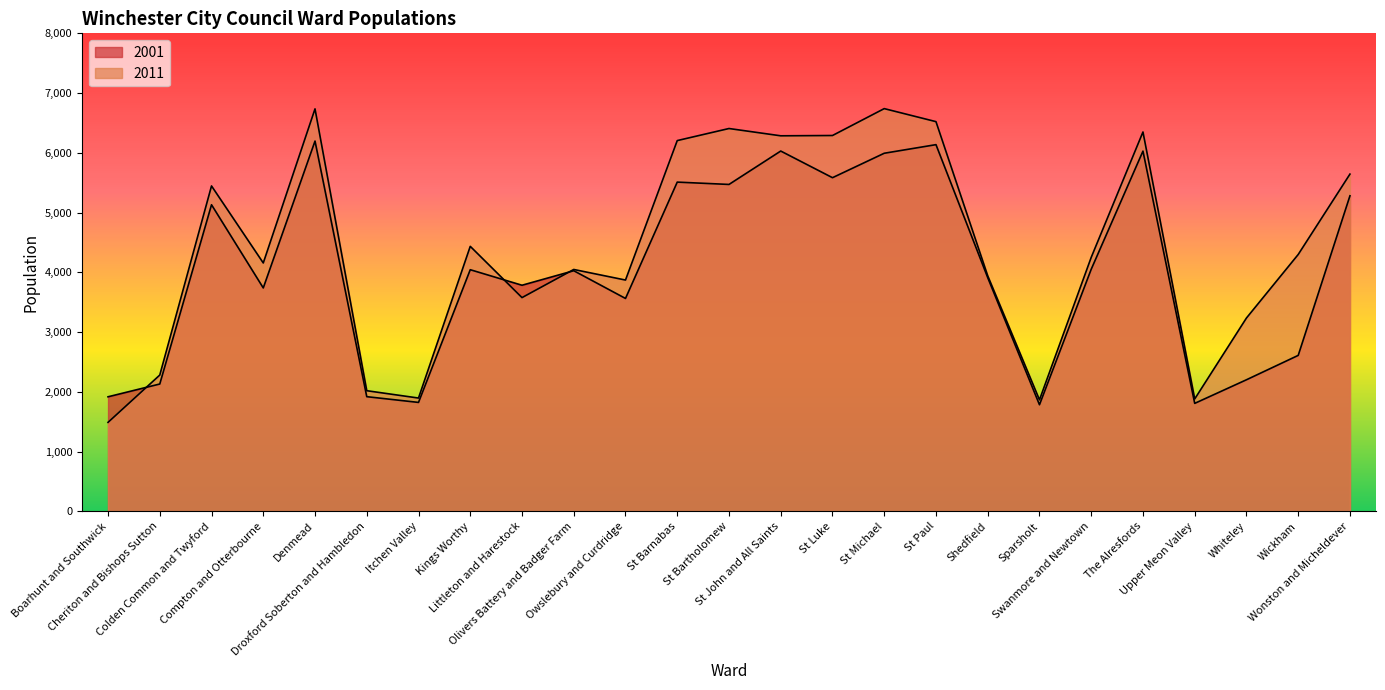

What is the total value across all series at Whiteley?

5438